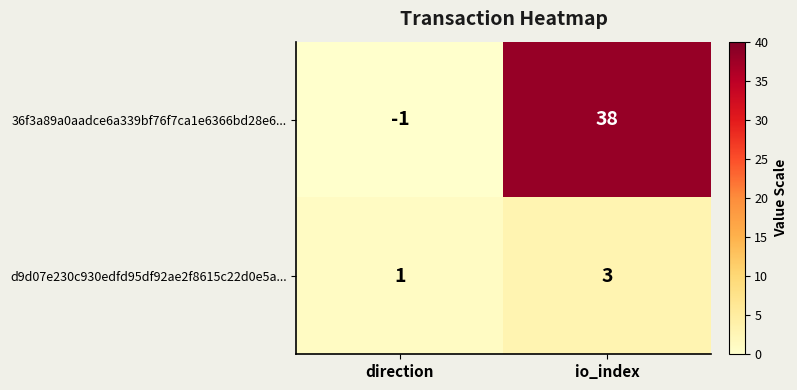

At which category does the chart reach its minimum across all series?

direction